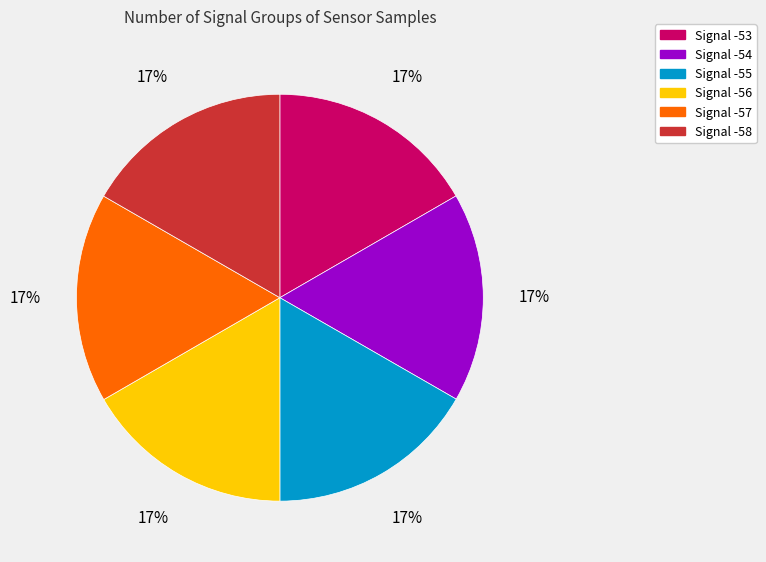

To the nearest percent, what is the average slice percentage?

17%